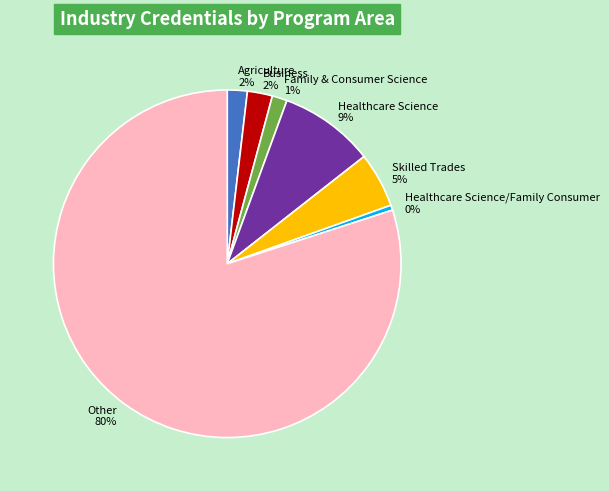

Is there a majority slice in this chart?

Yes